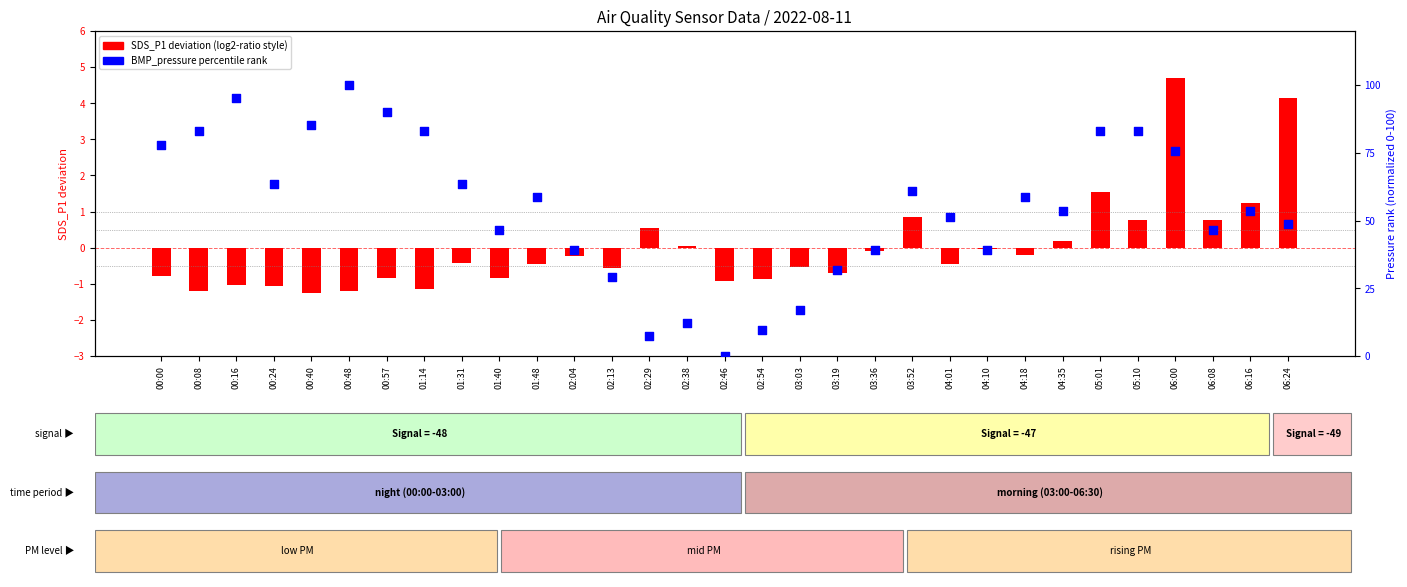

What is the total value across all series at 00:40?

84.1